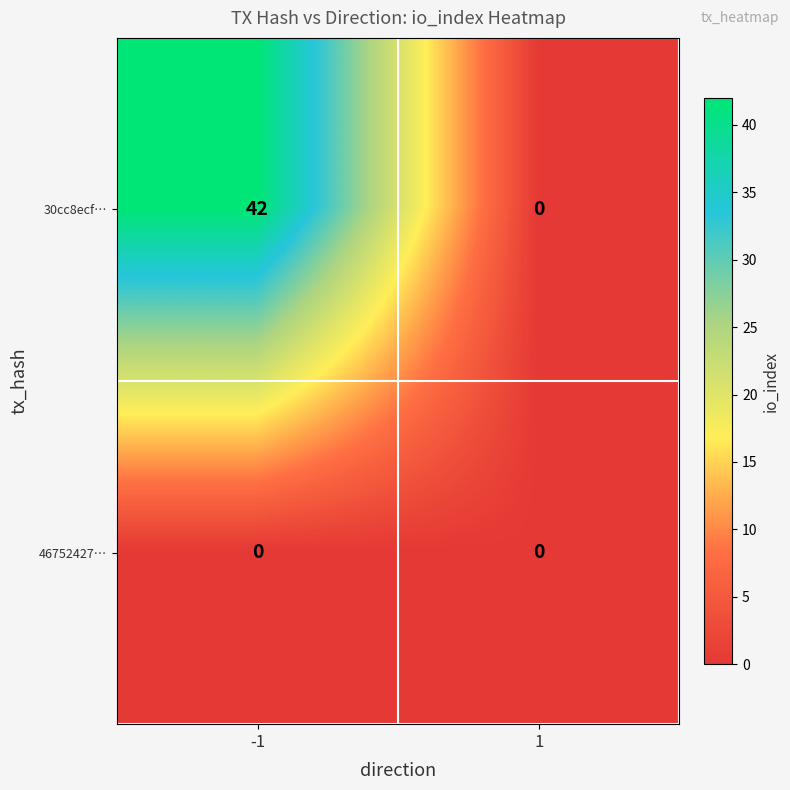

The value of 46752427… at -1 is 0. True or false?

True